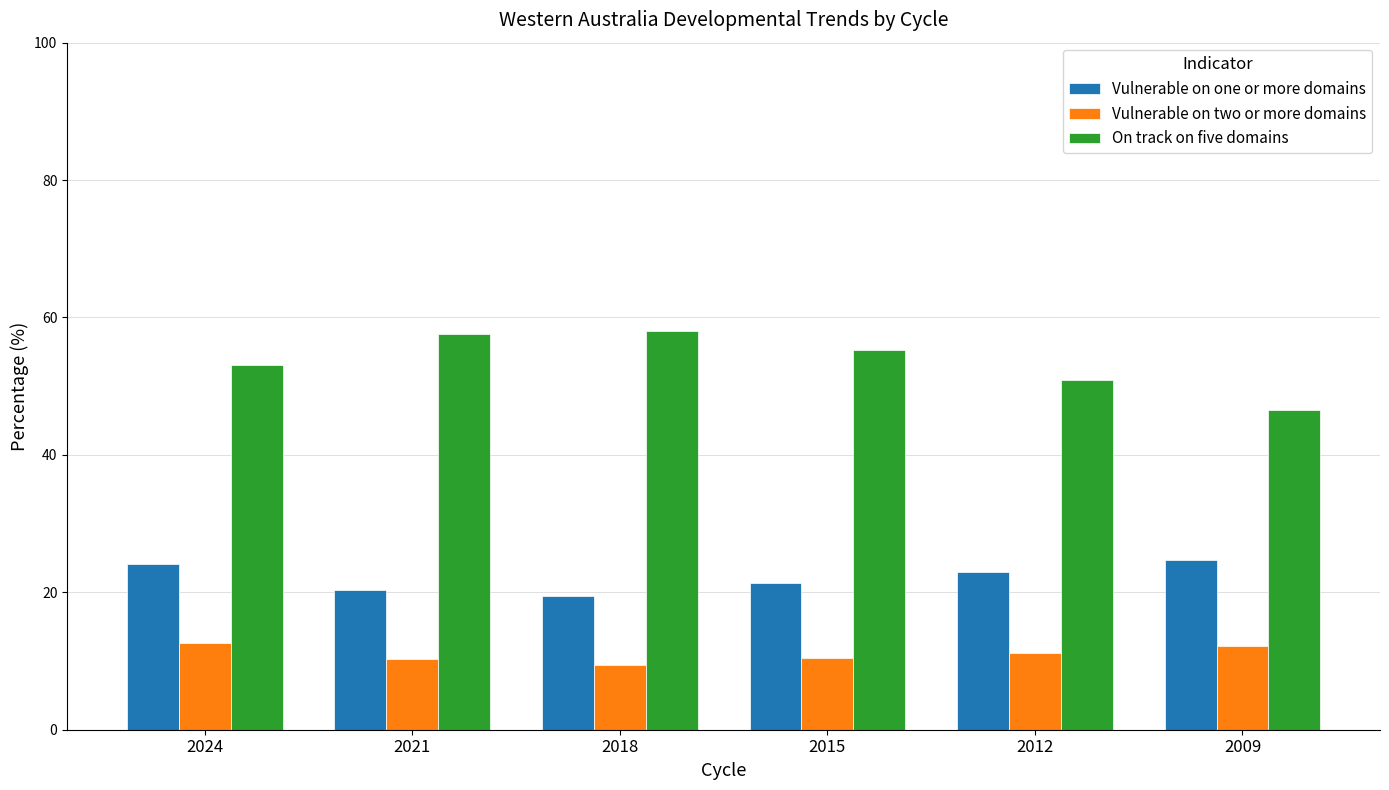

Rank the series at 2024 from highest to lowest value.

On track on five domains, Vulnerable on one or more domains, Vulnerable on two or more domains